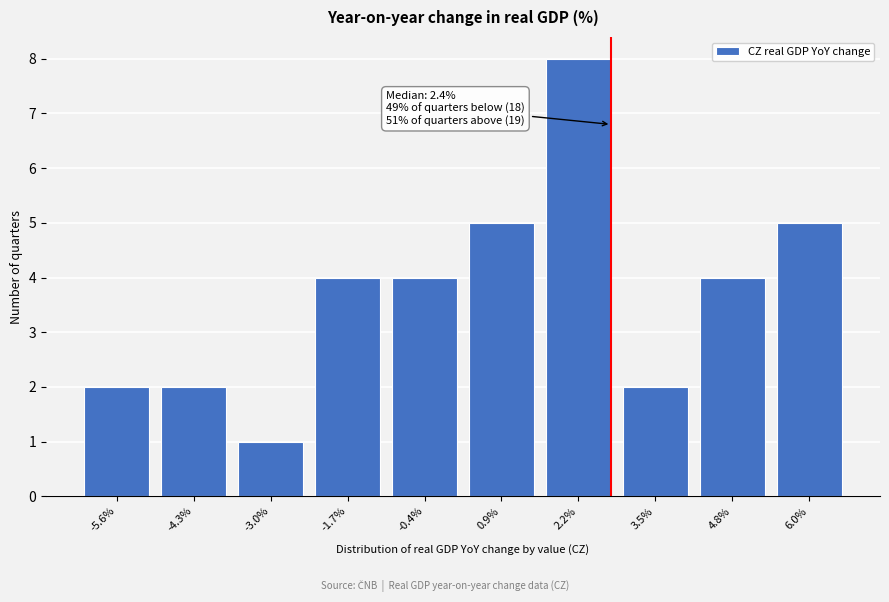

Reading right to left, what are all the values shown in this chart?

6.0%=5	4.8%=4	3.5%=2	2.2%=8	0.9%=5	-0.4%=4	-1.7%=4	-3.0%=1	-4.3%=2	-5.6%=2